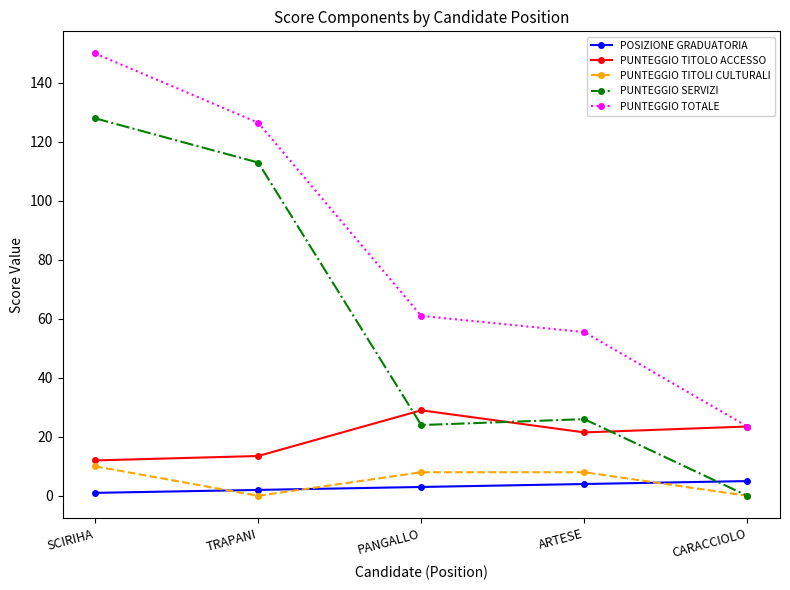

Count the number of categories in the chart.

5